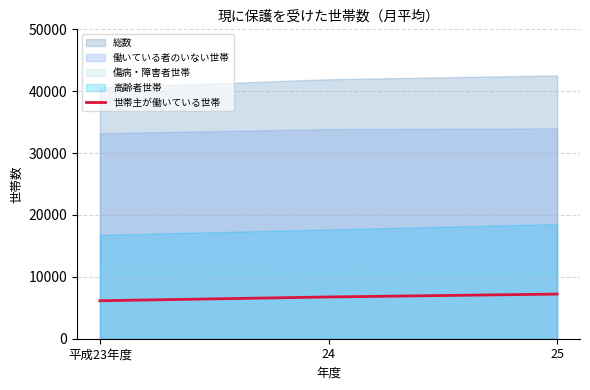

How many lines are shown in the chart?

1